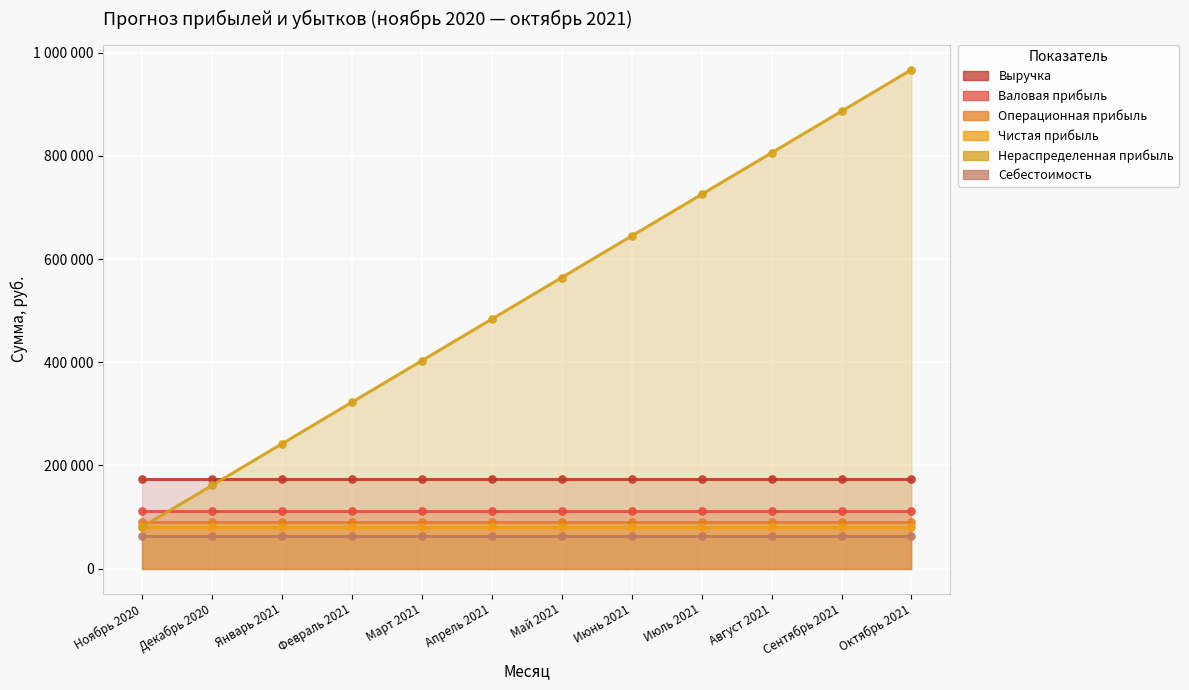

Which series has the largest total across all categories?

Нераспределенная прибыль